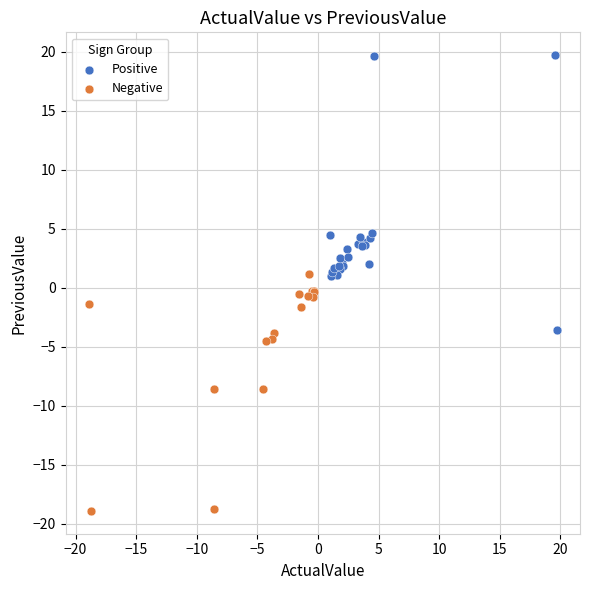

What are all the series names shown in the legend?

Positive, Negative